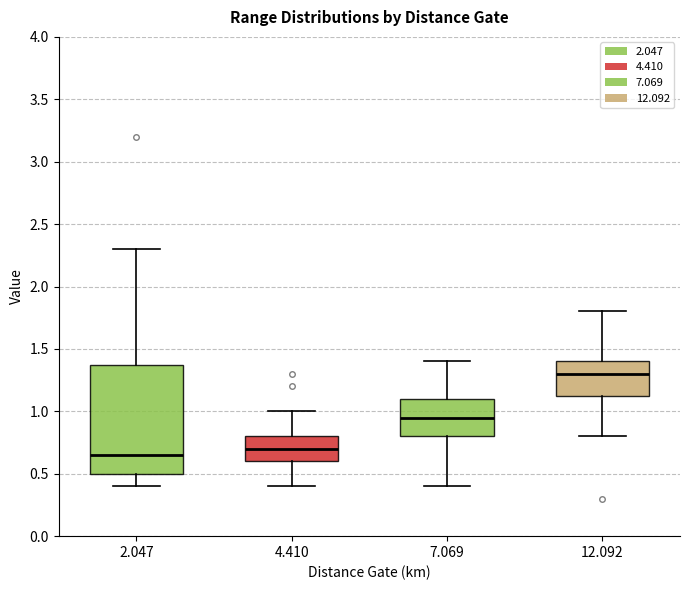

Comparing the boxes themselves (not the whiskers), which one is the tallest?

2.047